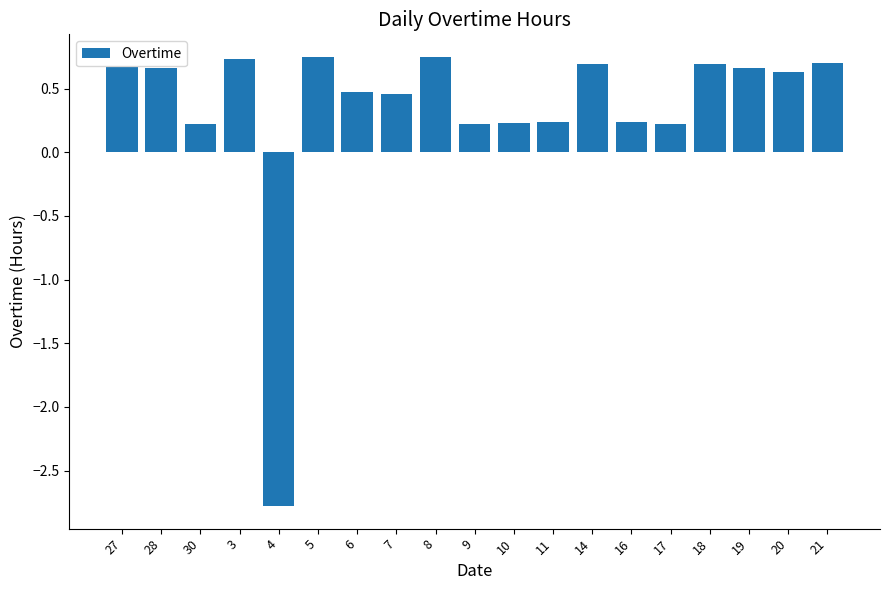

At which label does the data first exceed 0?

27